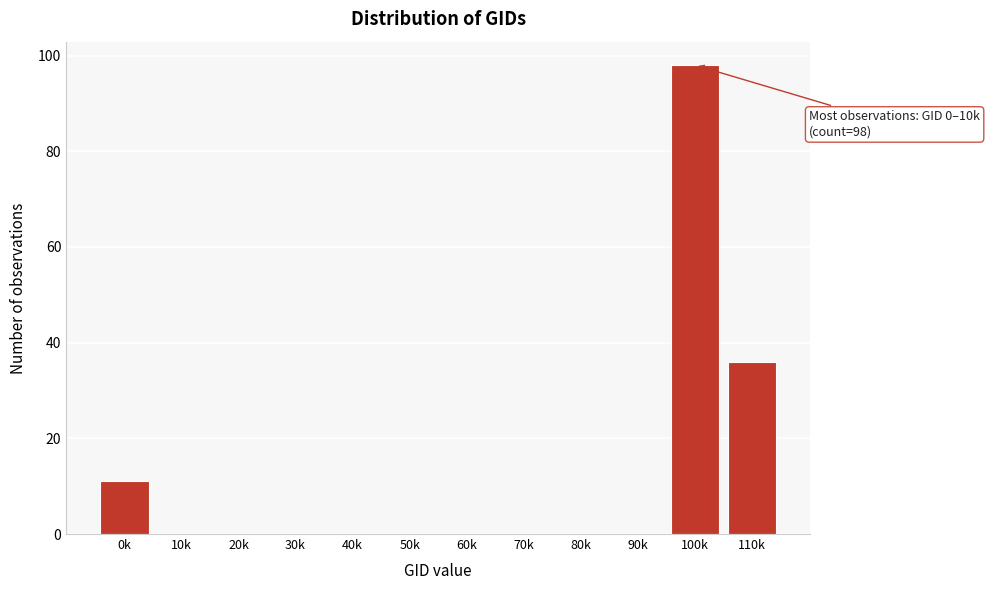

Reading left to right, extract all data points from this chart.

0k=11	10k=0	20k=0	30k=0	40k=0	50k=0	60k=0	70k=0	80k=0	90k=0	100k=98	110k=36